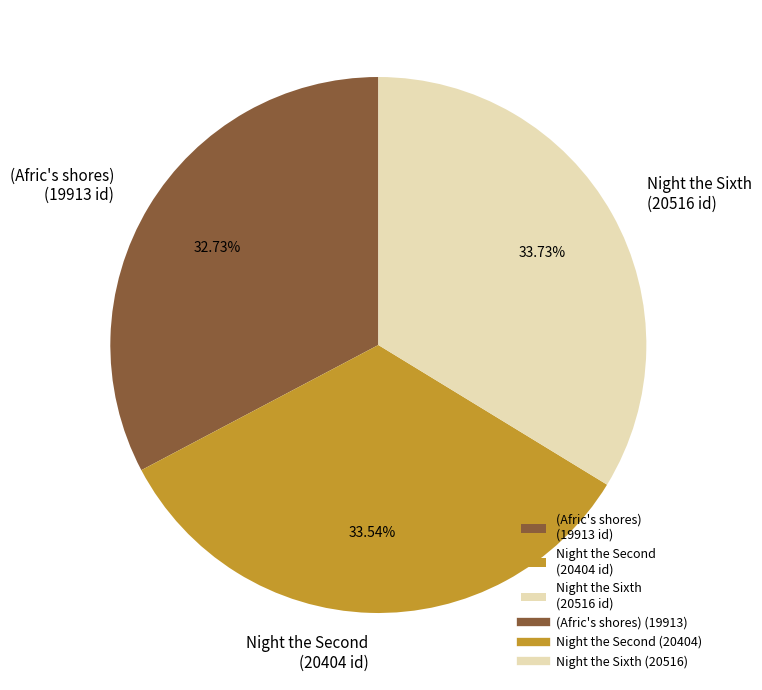

To the nearest percent, what percentage of the pie is (Afric's shores)?

33%